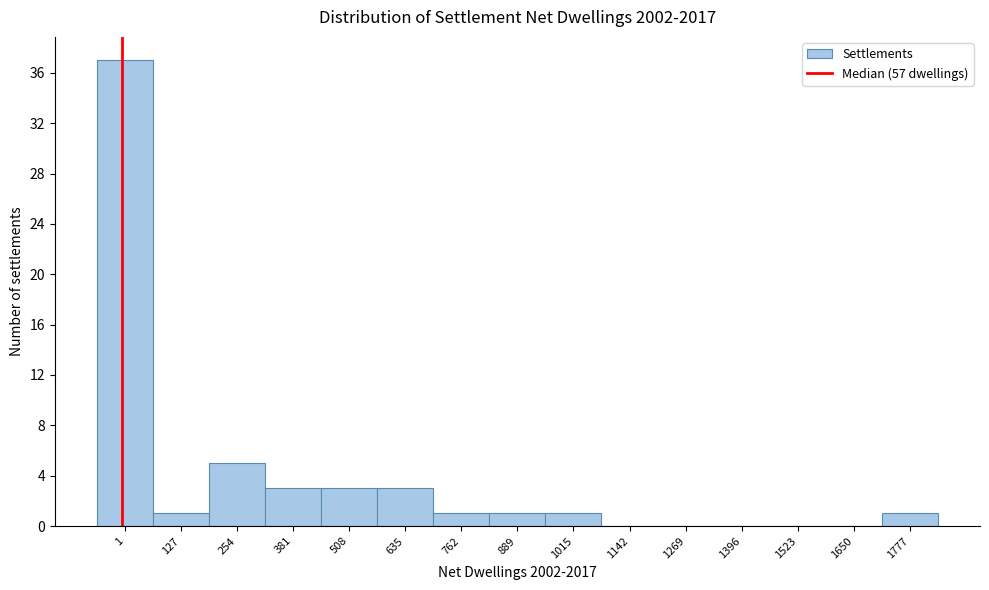

Reading right to left, transcribe all the data shown in this chart.

1777=1	1650=0	1523=0	1396=0	1269=0	1142=0	1015=1	889=1	762=1	635=3	508=3	381=3	254=5	127=1	1=37